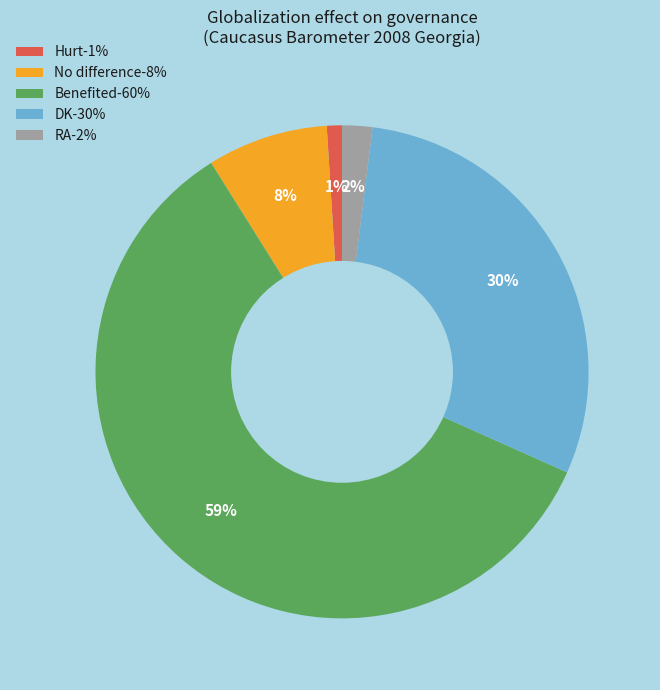

True or false: Benefited accounts for 59% of the total.

True